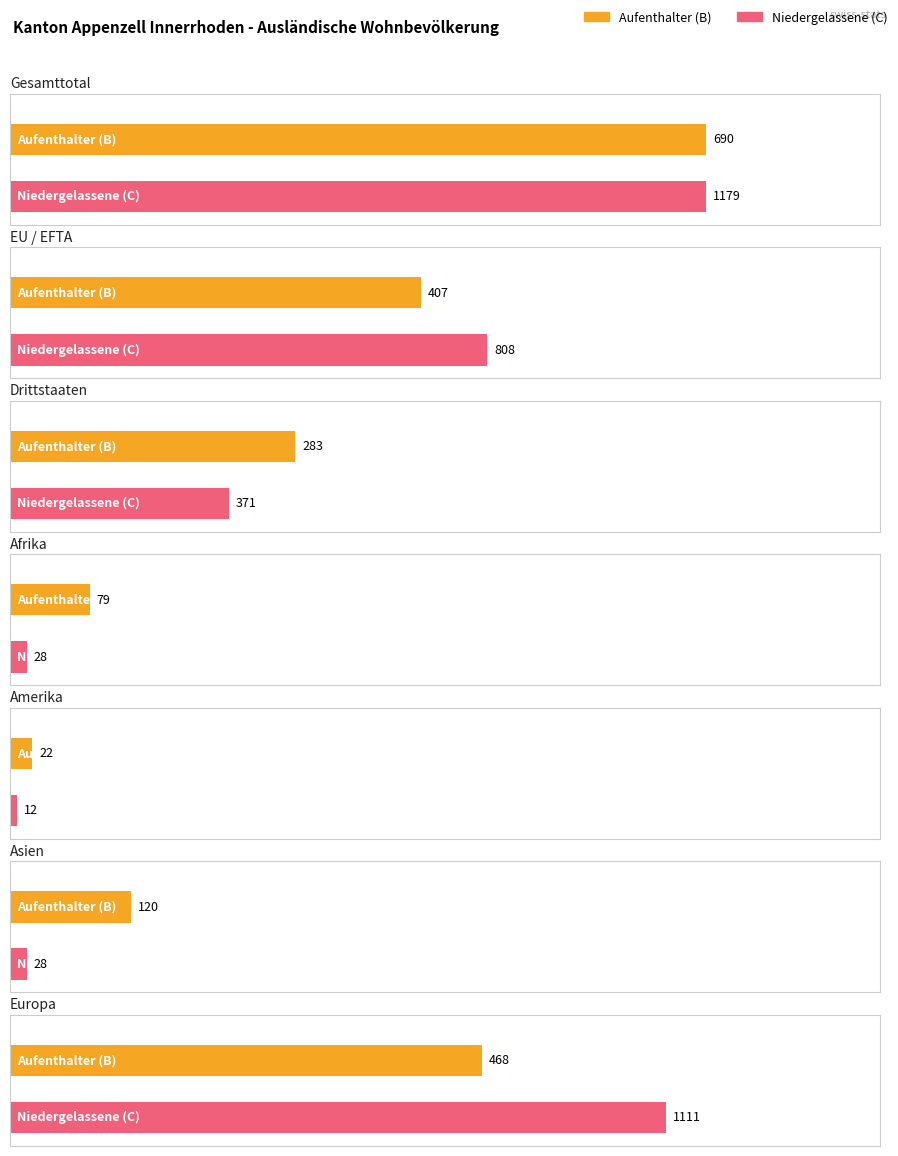

What position from the right is EU / EFTA?

6